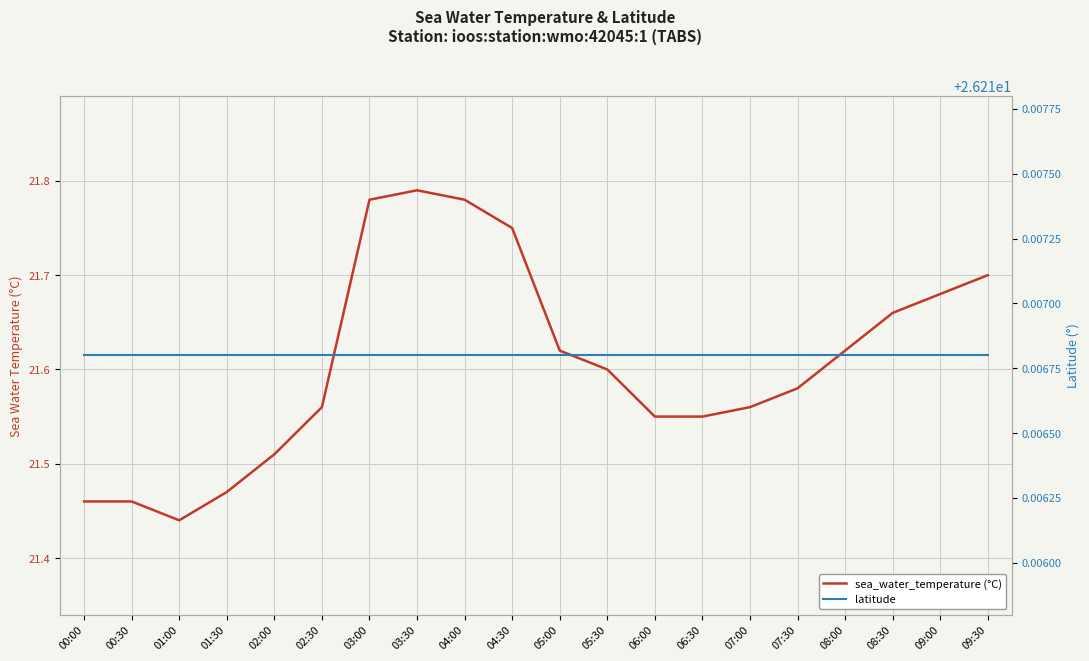

Which has a higher value, 06:30 or 07:30?

07:30